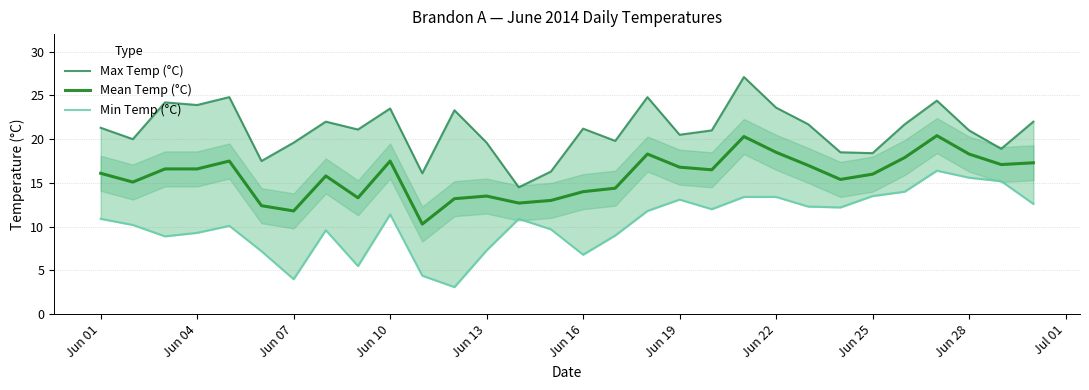

True or false: Max Temp (°C) and Mean Temp (°C) cross at least once.

False